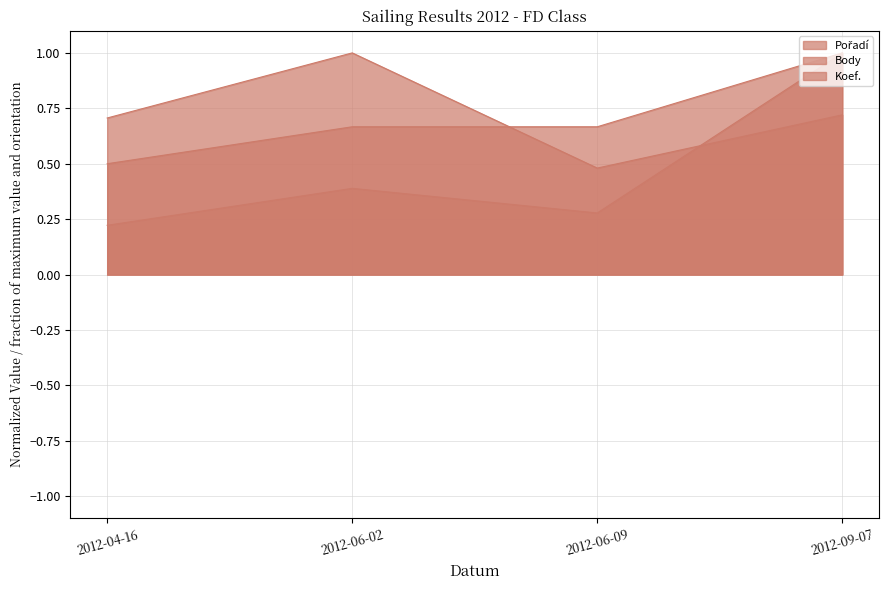

True or false: Body has a value of 0.7 at 2012-06-09.

False